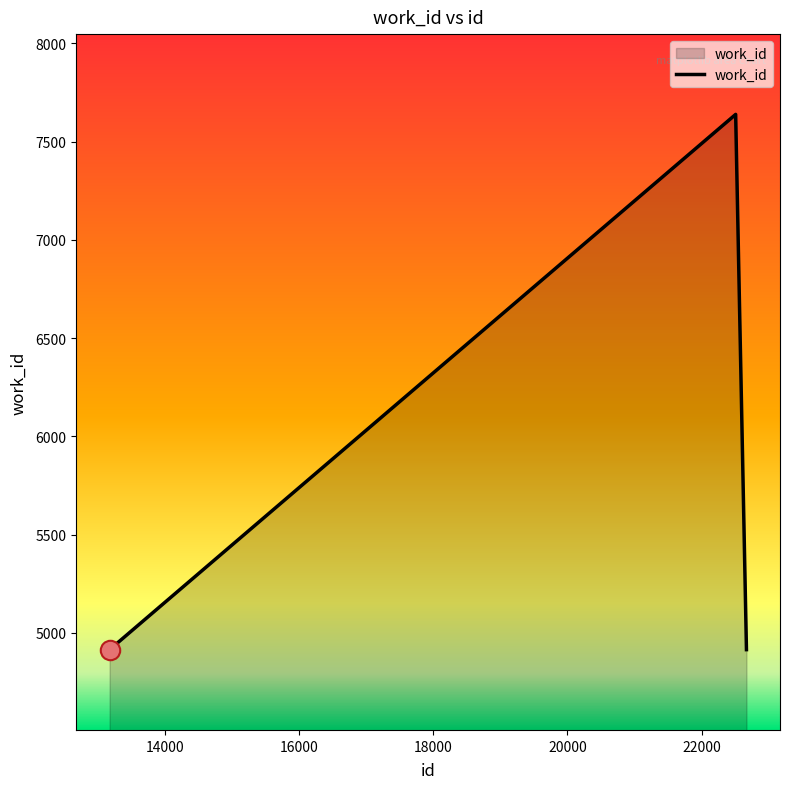

What is the sum of all values?

17466